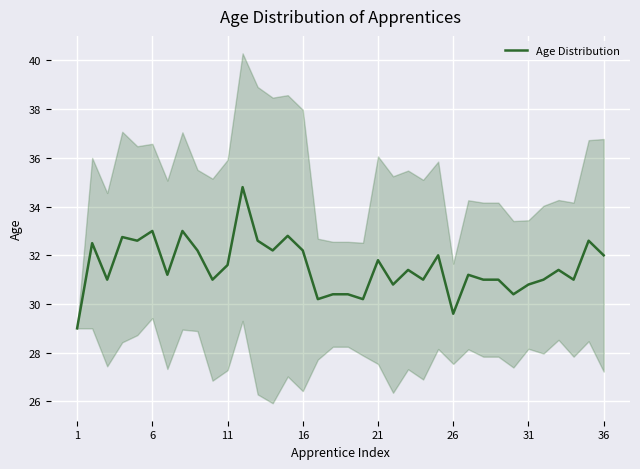

Which label corresponds to the smallest value in the chart?

1